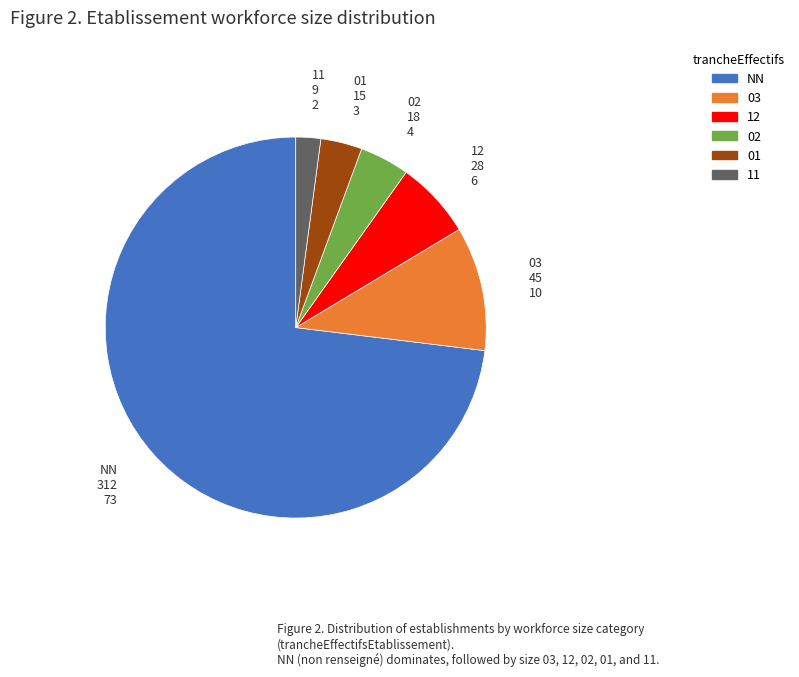

The 11 slice represents 2% of the pie. True or false?

True